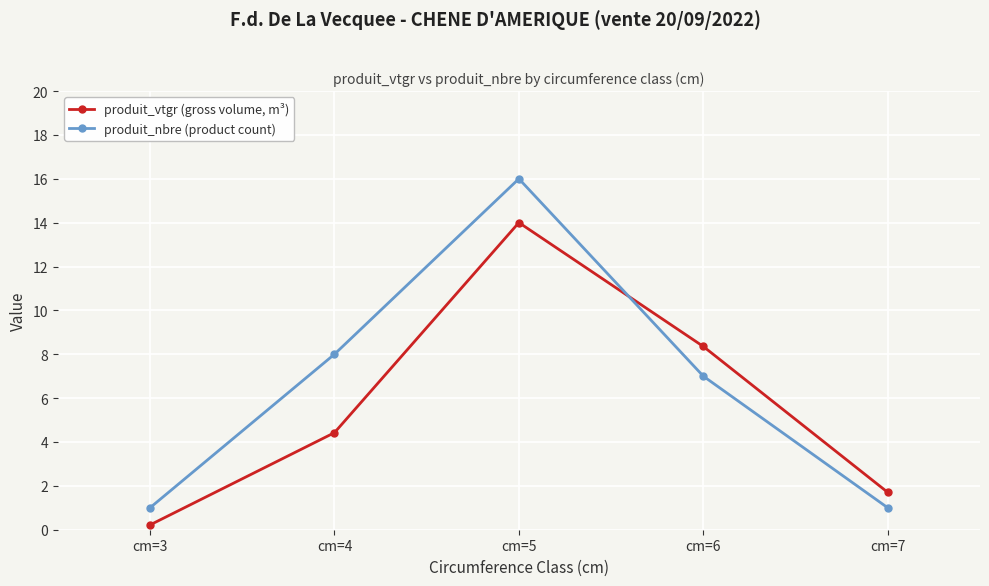

The produit_nbre (product count) series shows 16.0 at cm=5. True or false?

True